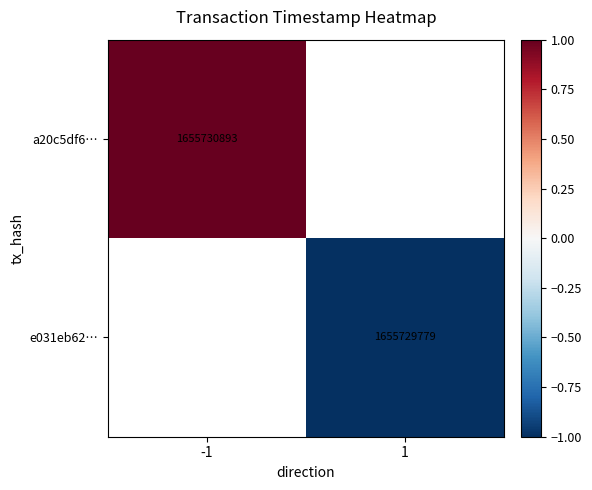

The value of e031eb62… at 1 is 1655729779. True or false?

True